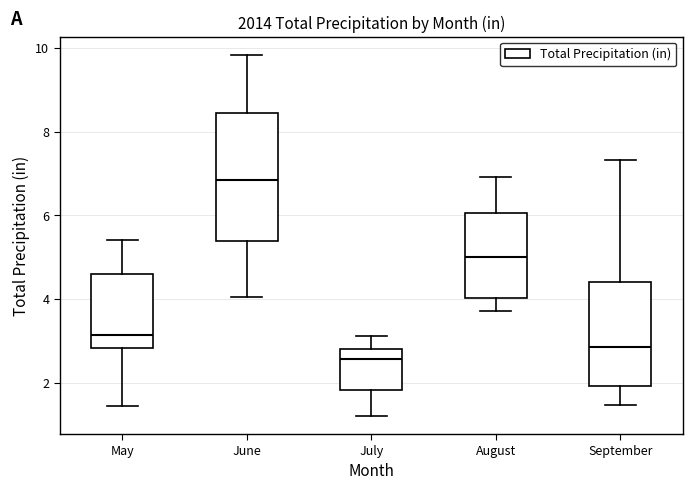

Comparing the boxes themselves (not the whiskers), which one is the tallest?

June